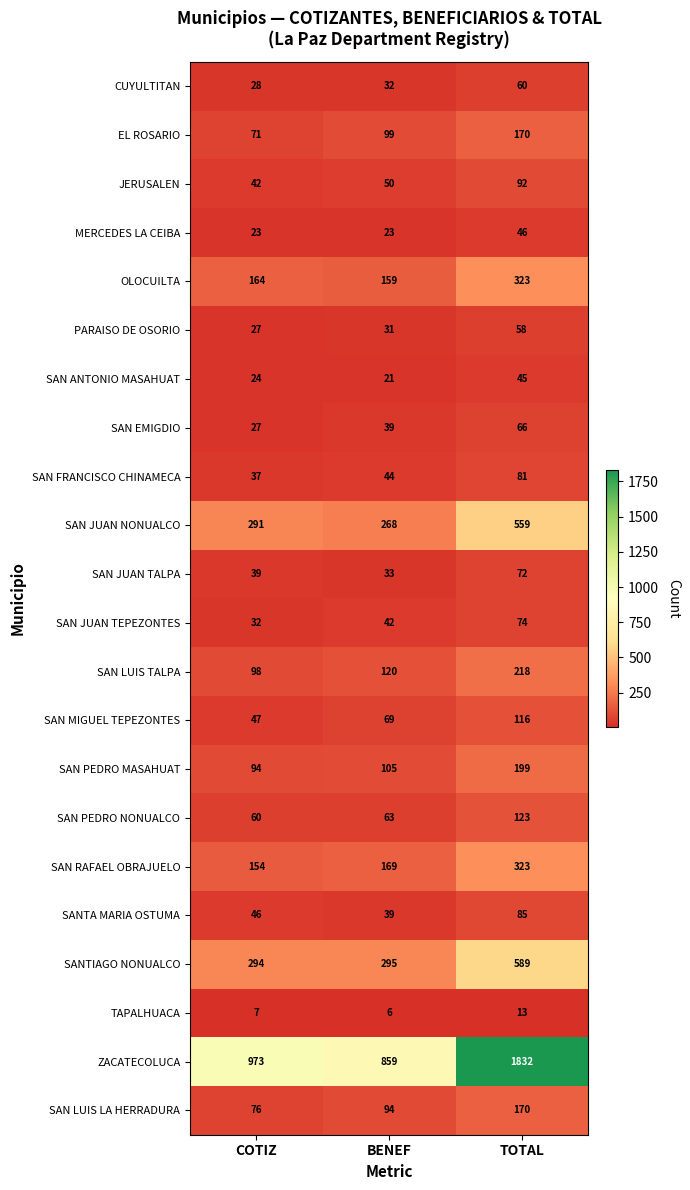

The EL ROSARIO series shows 71 at COTIZ. True or false?

True